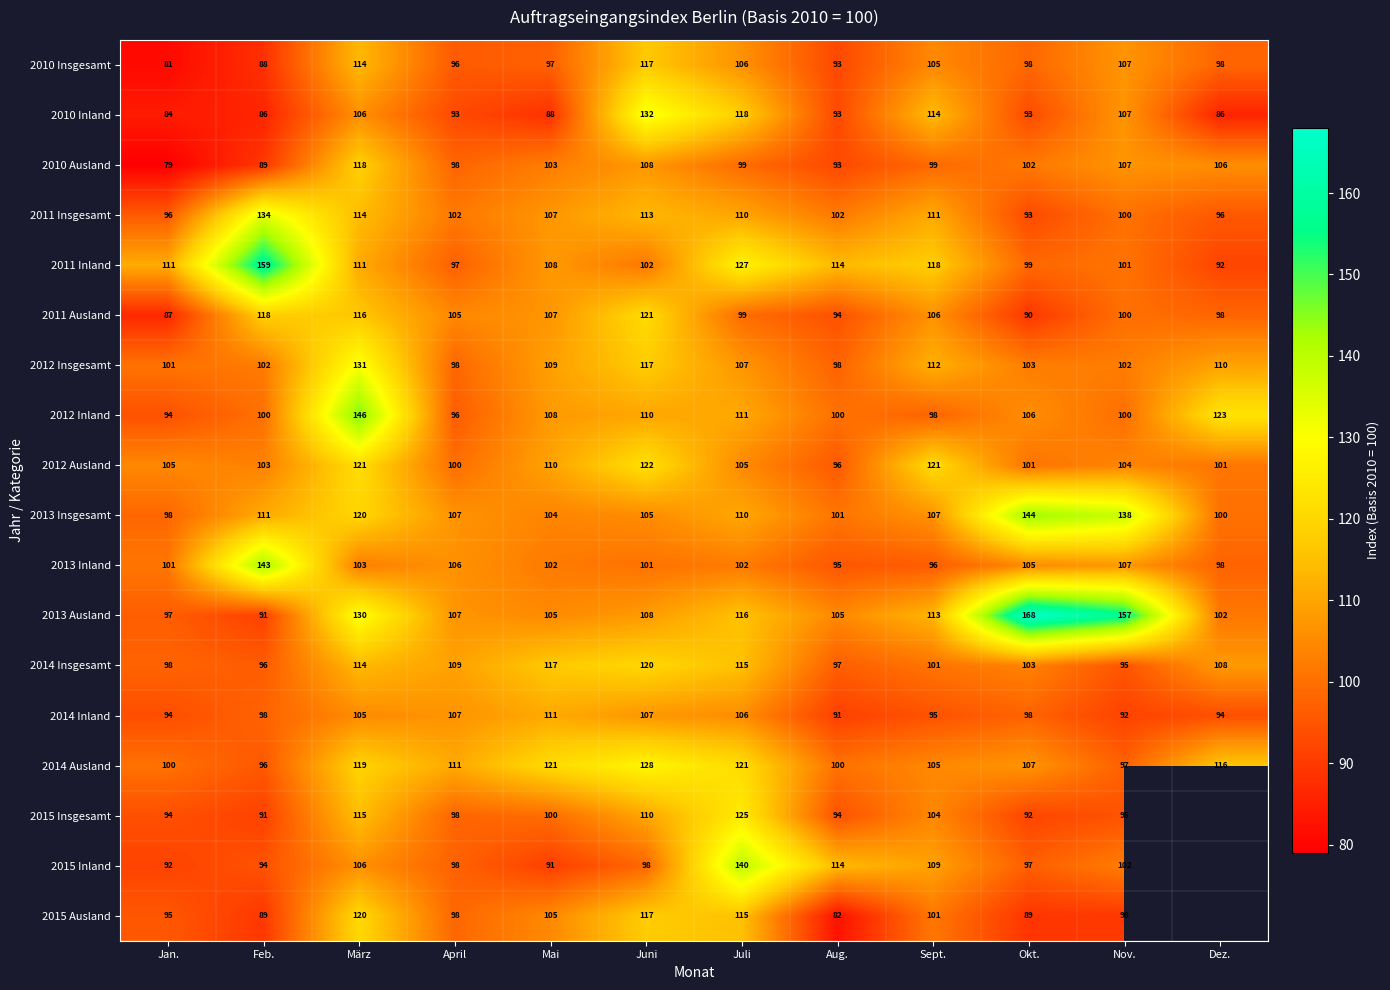

Is it true that 2015 Ausland equals 89 at Okt.?

True